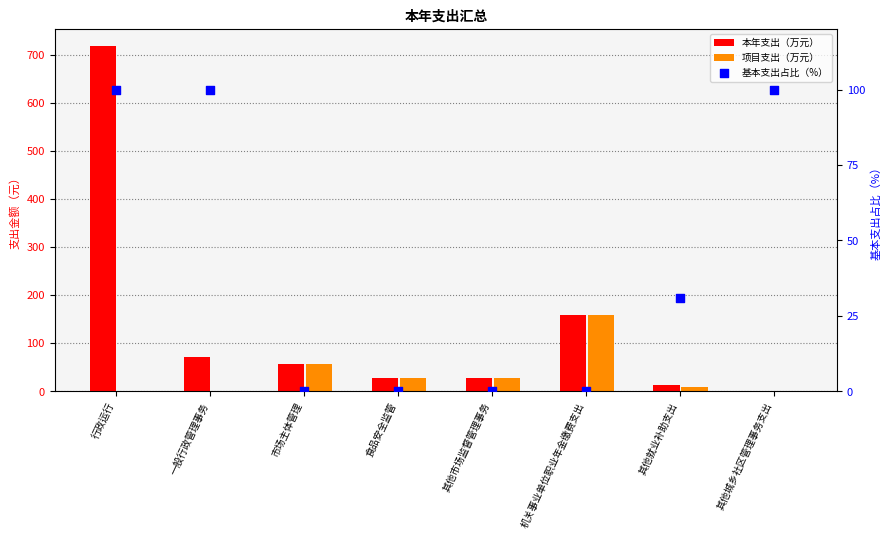

Which series reaches the maximum Y coordinate?

本年支出（万元）